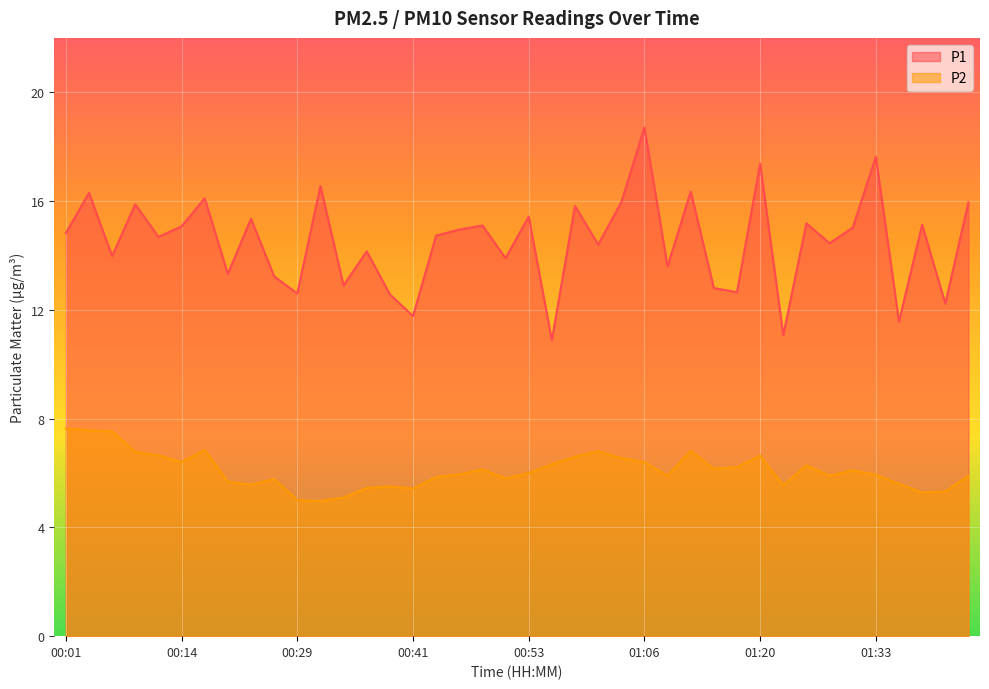

Reading right to left, list all the values displayed in this chart.

P1: 01:42=15.9	01:40=12.2	01:38=15.1	01:35=11.6	01:33=17.6	01:30=15.0	01:28=14.4	01:25=15.2	01:23=11.1	01:20=17.4	01:18=12.7	01:16=12.8	01:13=16.4	01:08=13.6	01:06=18.7	01:03=15.9	01:01=14.4	00:58=15.8	00:55=10.9	00:53=15.4	00:51=13.9	00:48=15.1	00:46=14.9	00:43=14.7	00:41=11.8	00:38=12.6	00:36=14.2	00:33=12.9	00:31=16.6	00:29=12.6	00:26=13.2	00:23=15.3	00:21=13.3	00:16=16.1	00:14=15.1	00:11=14.7	00:09=15.9	00:06=14.0	00:04=16.3	00:01=14.8
P2: 01:42=5.9	01:40=5.3	01:38=5.3	01:35=5.6	01:33=5.9	01:30=6.1	01:28=5.9	01:25=6.3	01:23=5.5	01:20=6.6	01:18=6.2	01:16=6.2	01:13=6.8	01:08=5.9	01:06=6.4	01:03=6.5	01:01=6.8	00:58=6.6	00:55=6.3	00:53=6.0	00:51=5.8	00:48=6.1	00:46=6.0	00:43=5.8	00:41=5.4	00:38=5.5	00:36=5.5	00:33=5.1	00:31=5.0	00:29=5.0	00:26=5.8	00:23=5.6	00:21=5.7	00:16=6.8	00:14=6.4	00:11=6.7	00:09=6.8	00:06=7.5	00:04=7.6	00:01=7.6